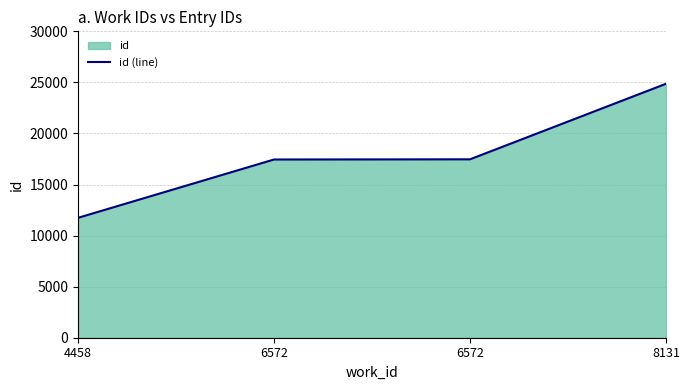

Reading left to right, transcribe all the data shown in this chart.

11740	17451	17469	24866